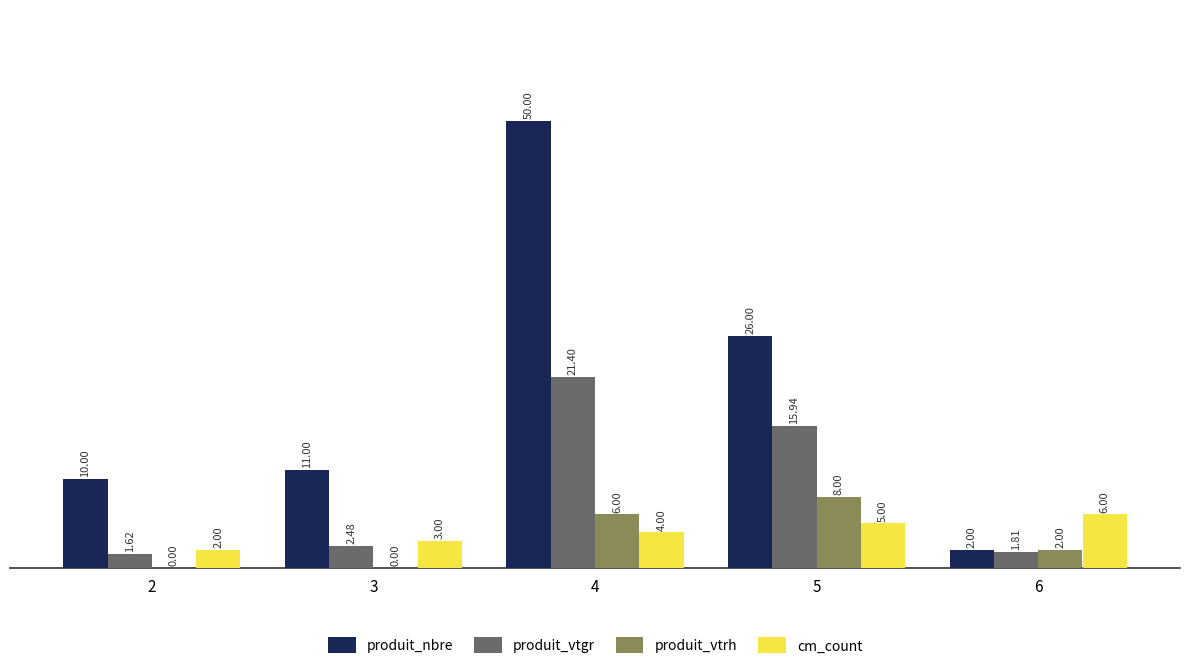

At which category is the sum across all series the highest?

4